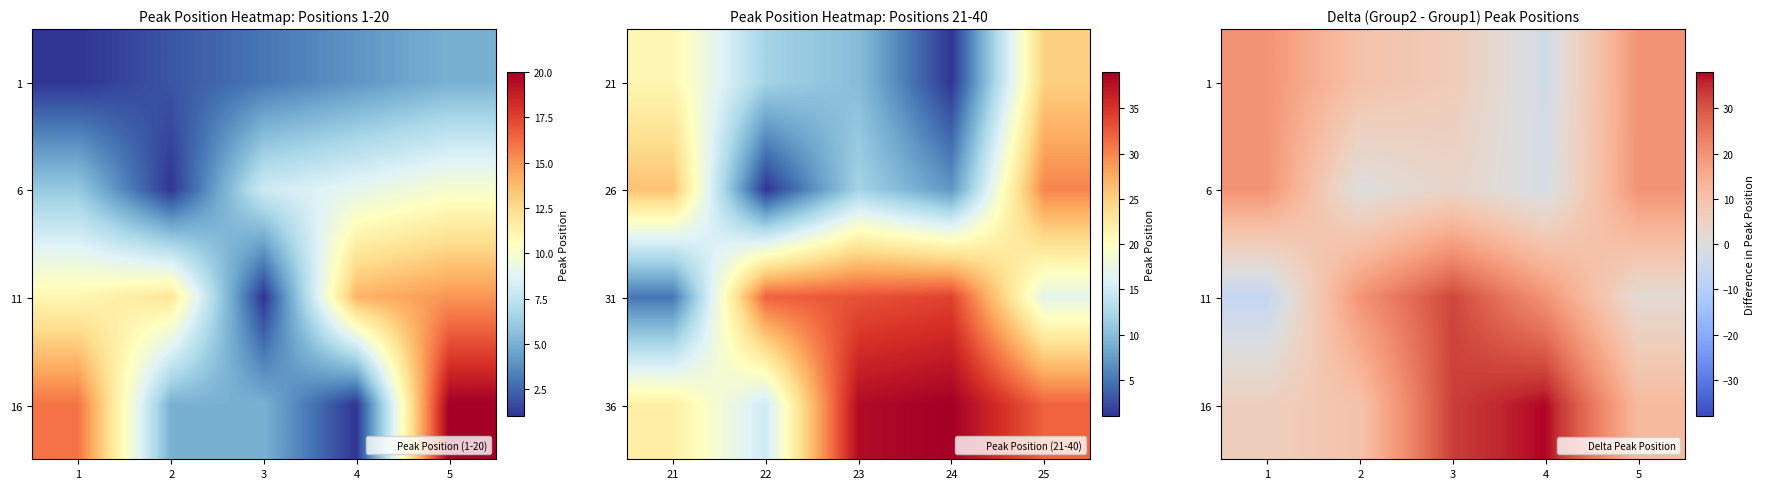

How many negative values does the 1 series have?

1